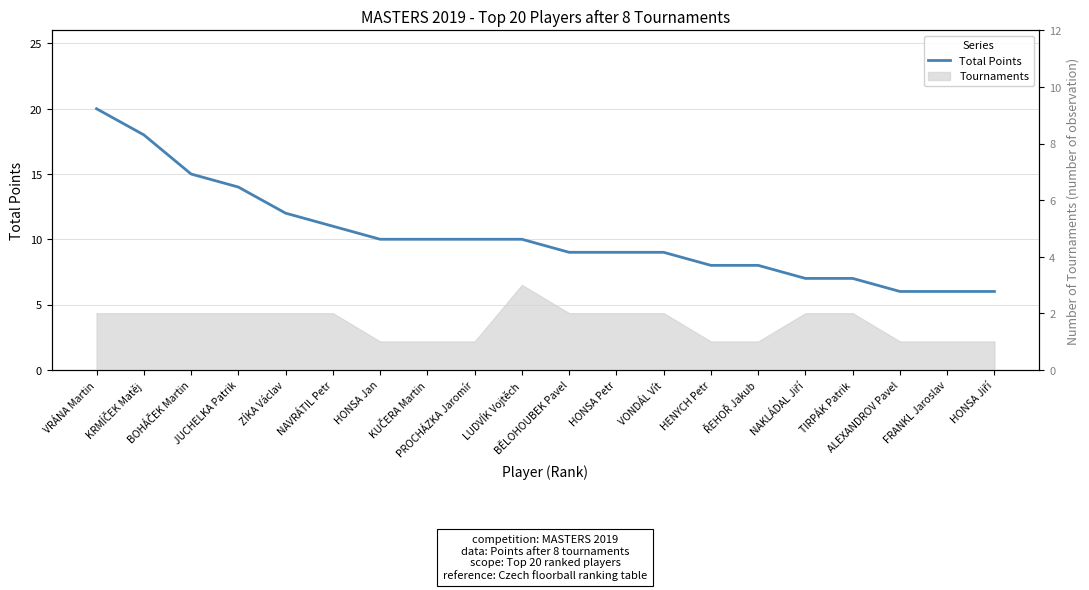

Does the chart have visible grid lines?

Yes